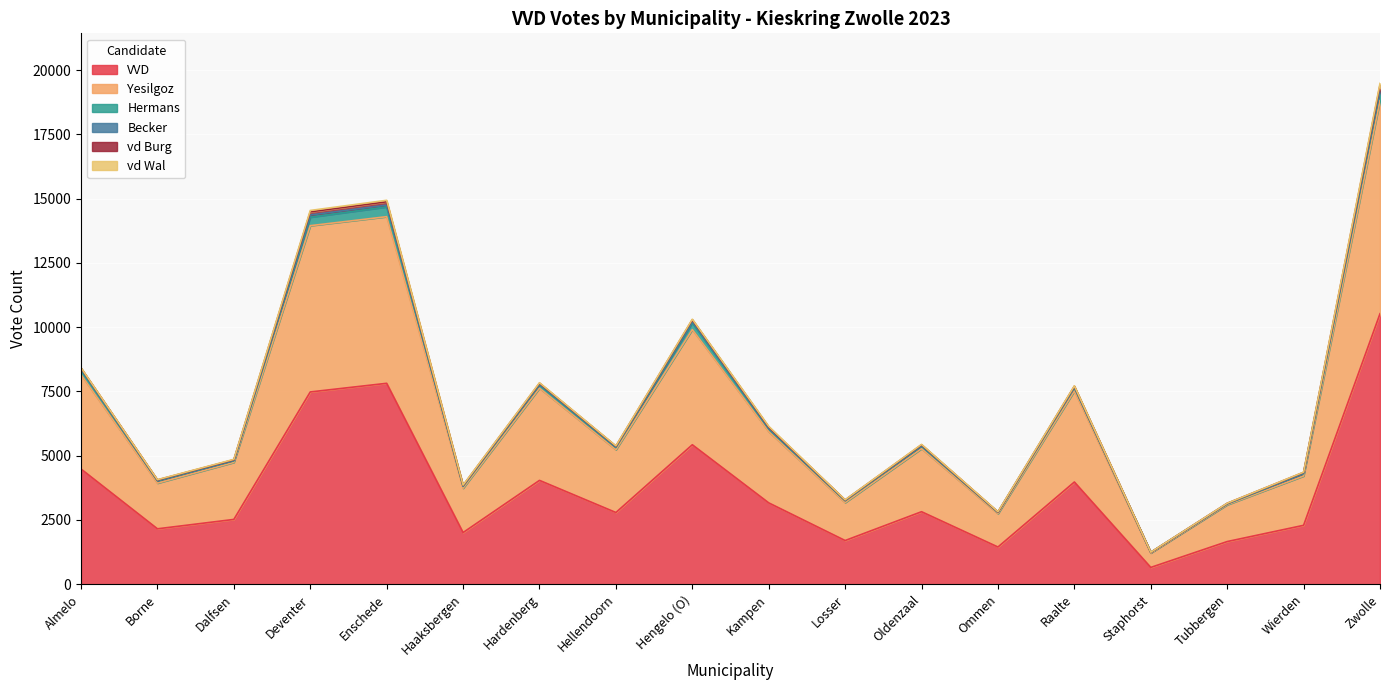

True or false: VVD has a value of 3059 at Enschede.

False